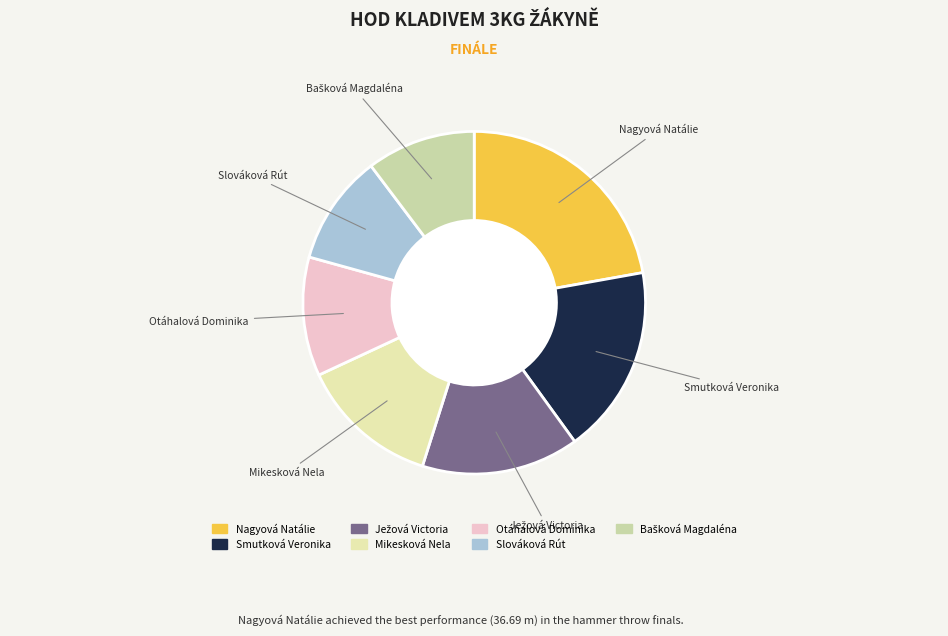

Which has a higher value, Otáhalová Dominika or Mikesková Nela?

Mikesková Nela